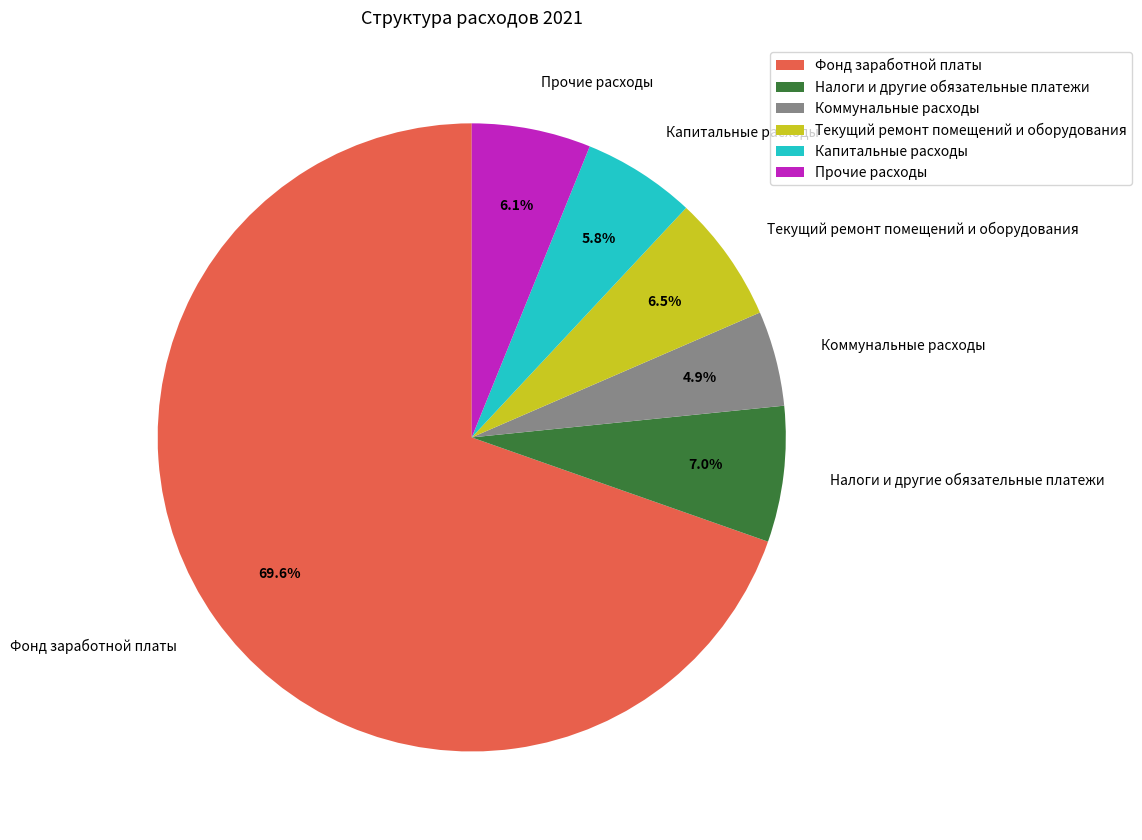

How many slices are in this pie chart?

6